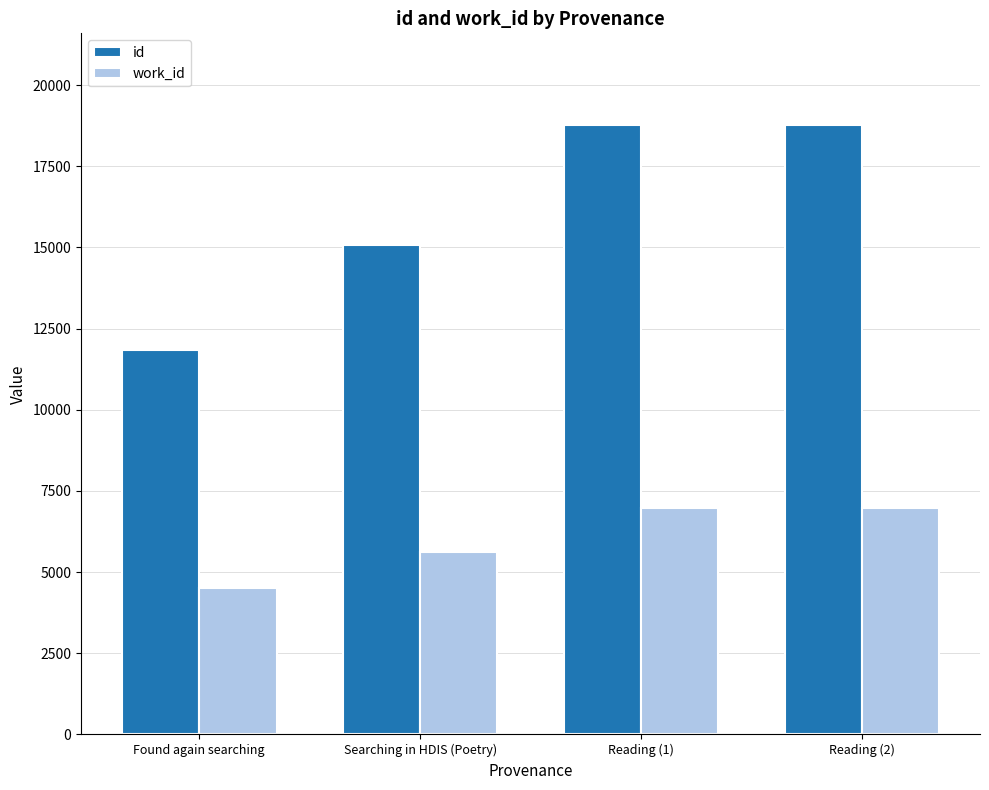

What is the total value across all series at Reading (1)?

25739